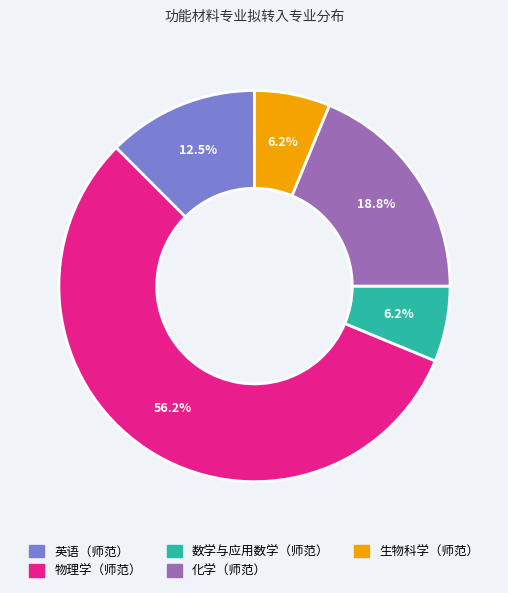

Does 生物科学（师范） account for over 50% of the chart?

No